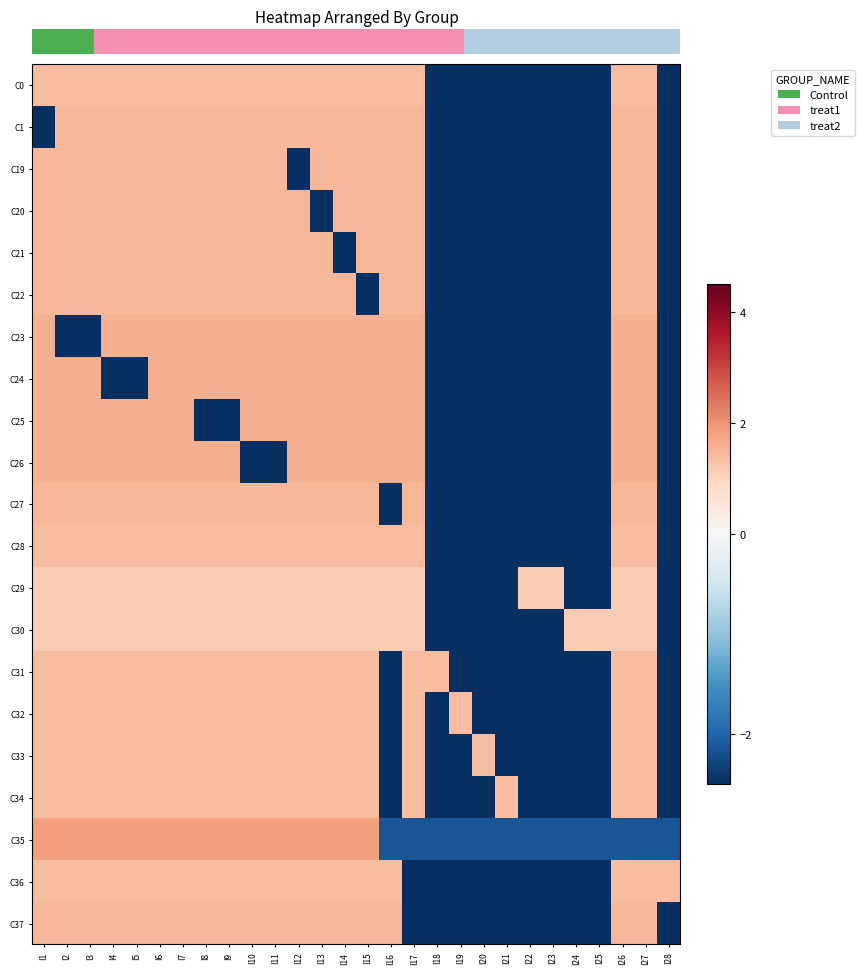

True or false: C1 has a value of 2.0 at I3.

False